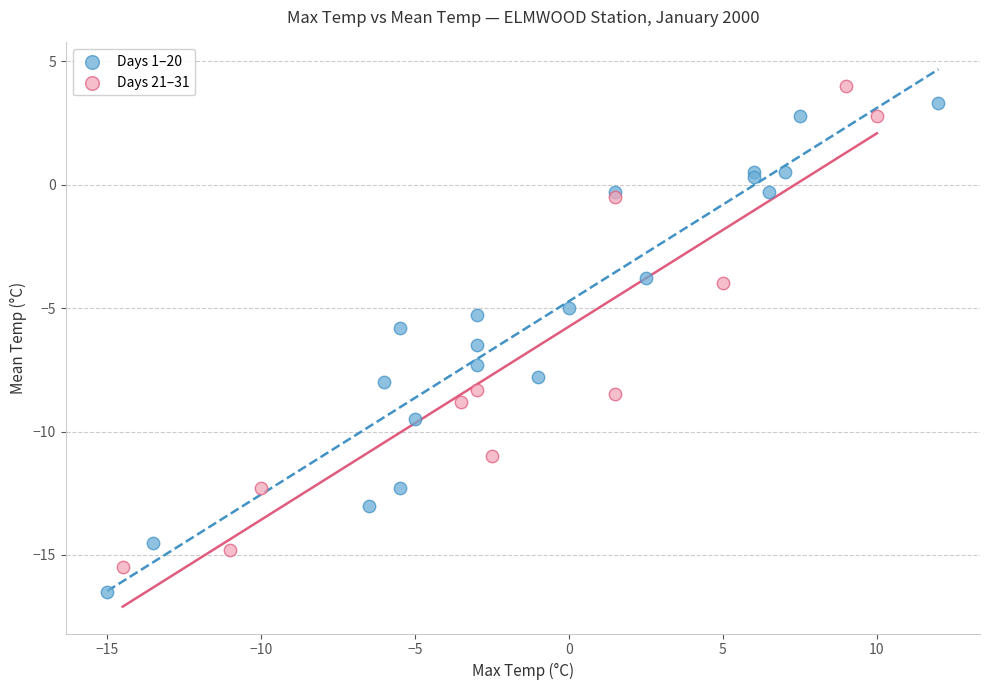

Which series contains the highest Y value?

Days 21–31